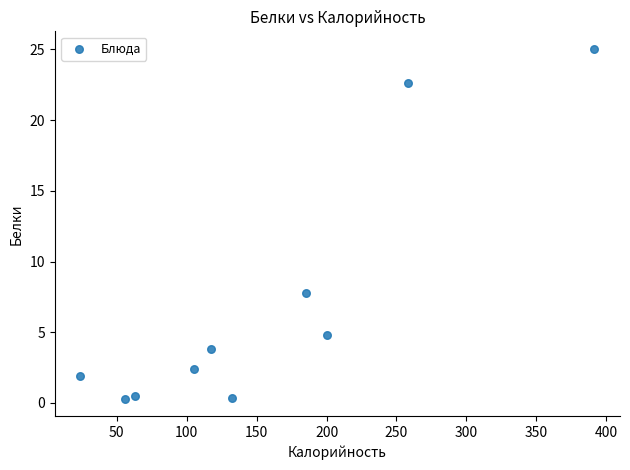

What Y value in the scatter plot is closest to 12?

7.8